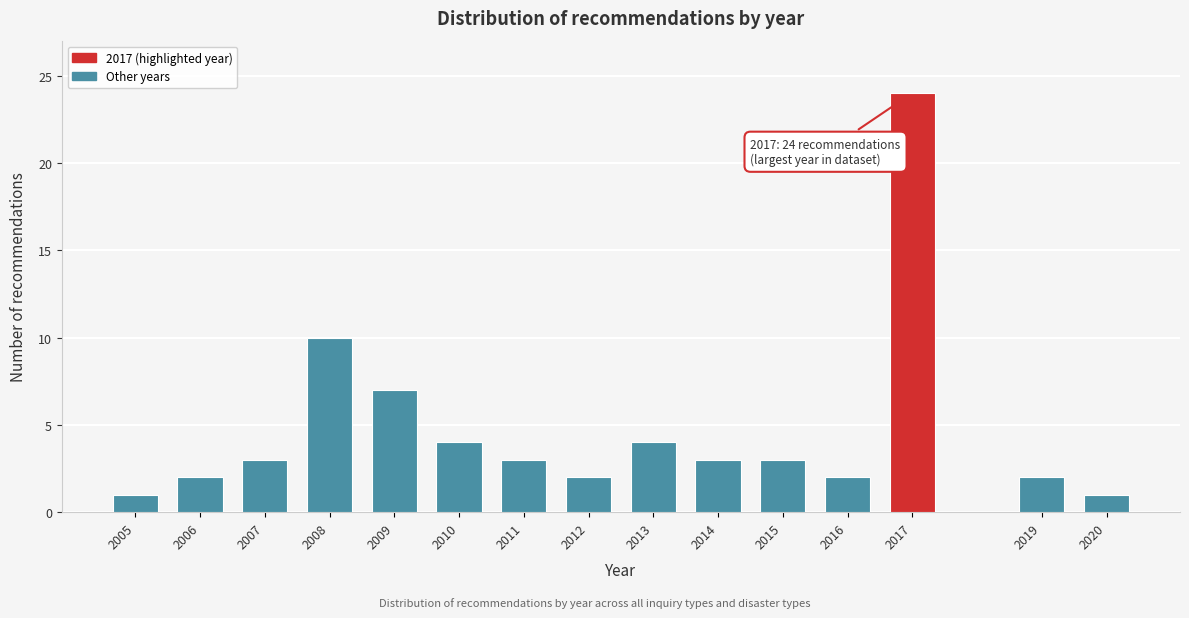

Reading left to right, transcribe all the data shown in this chart.

2005=1	2006=2	2007=3	2008=10	2009=7	2010=4	2011=3	2012=2	2013=4	2014=3	2015=3	2016=2	2017=24	2019=2	2020=1